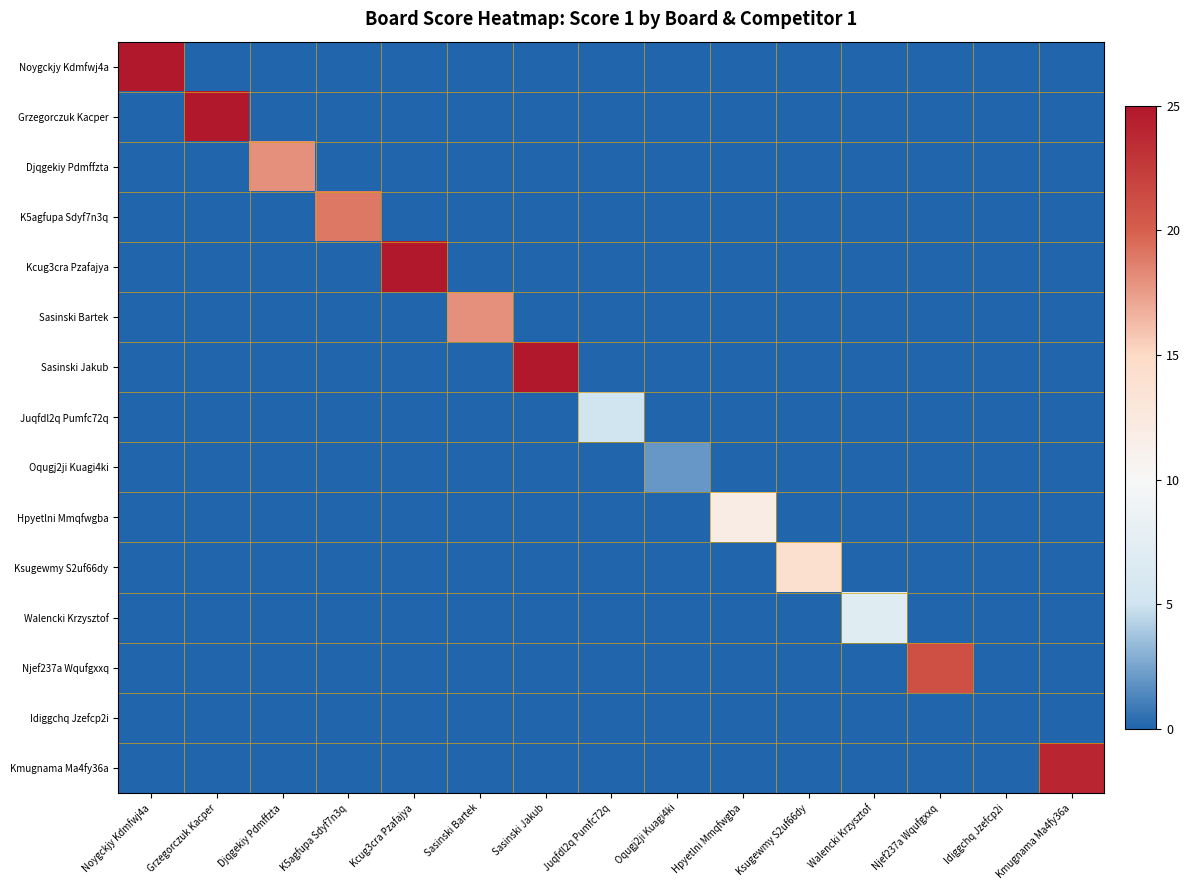

Which series has the widest spread of values?

Noygckjy Kdmfwj4a